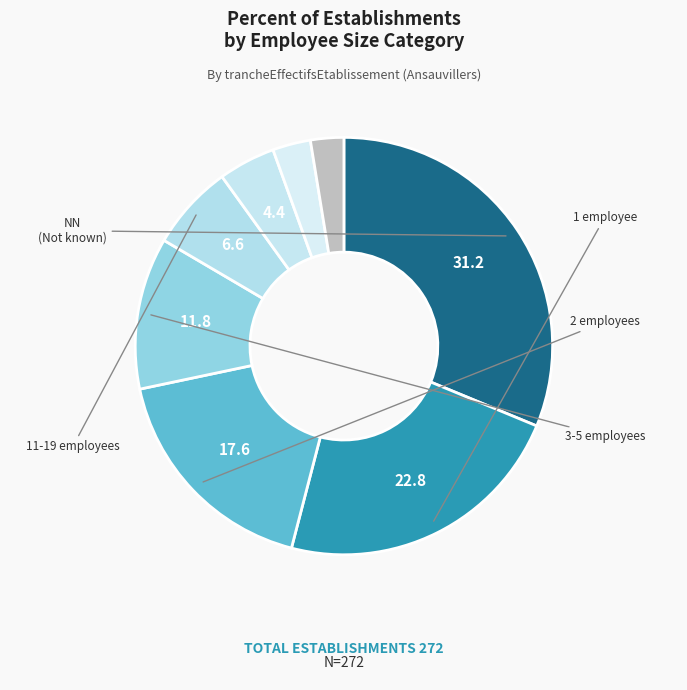

Count the number of slices in the pie.

8